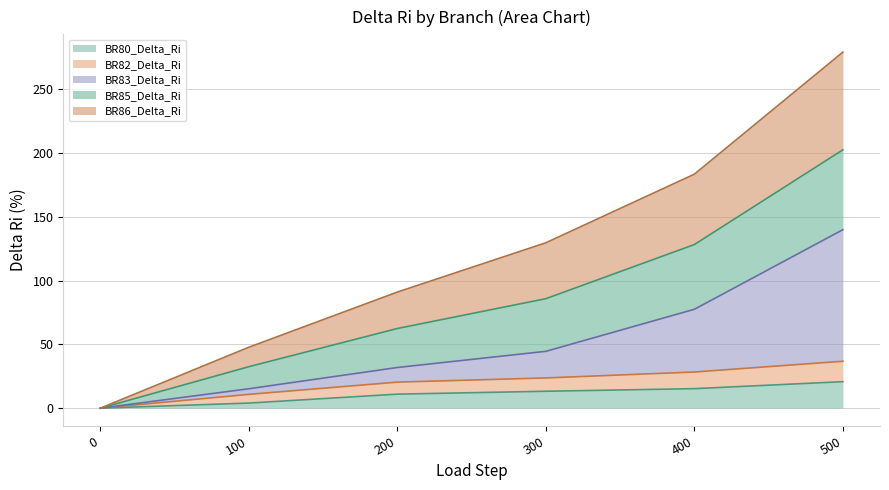

True or false: BR83_Delta_Ri and BR86_Delta_Ri cross at least once.

False